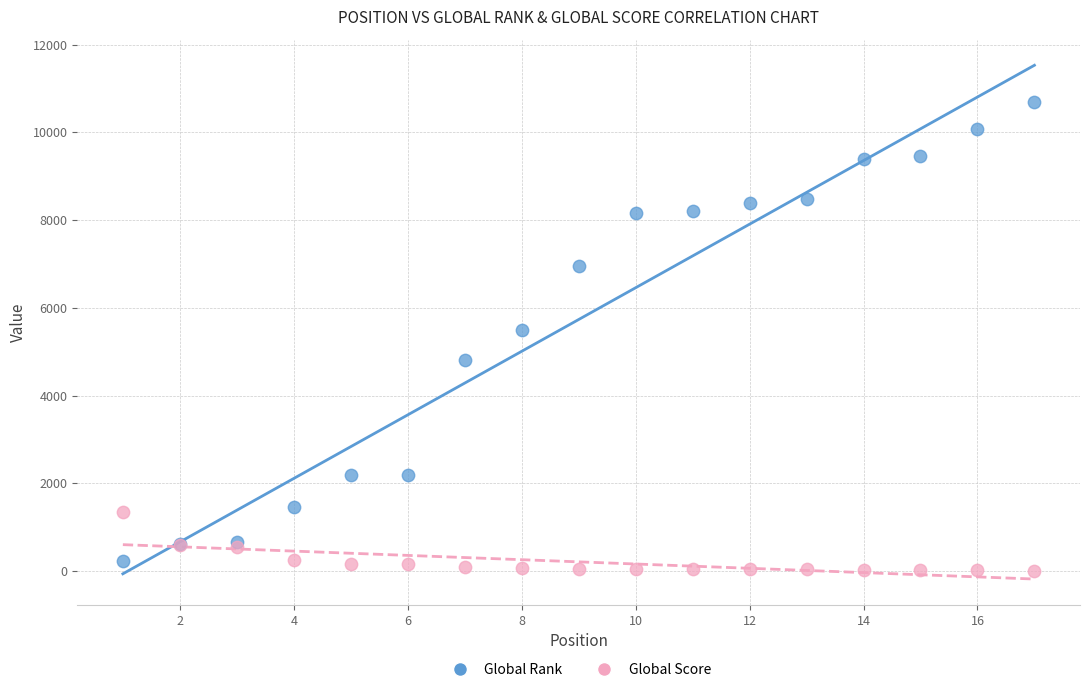

Across all series, what Y value is closest to 5348?

5491